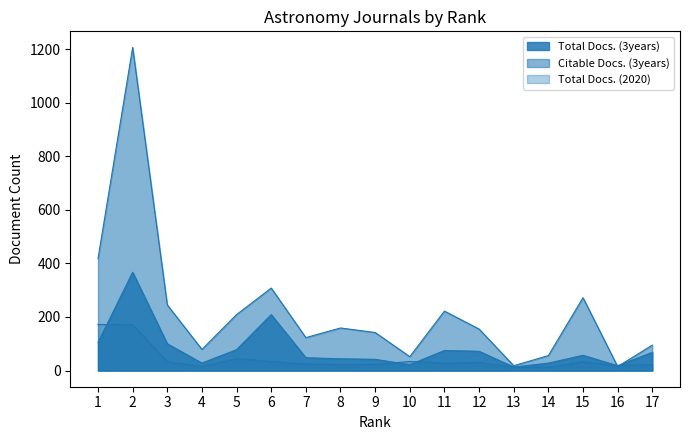

Which series ends up on top after the final intersection of Total Docs. (3years) and Total Docs. (2020)?

Total Docs. (3years)